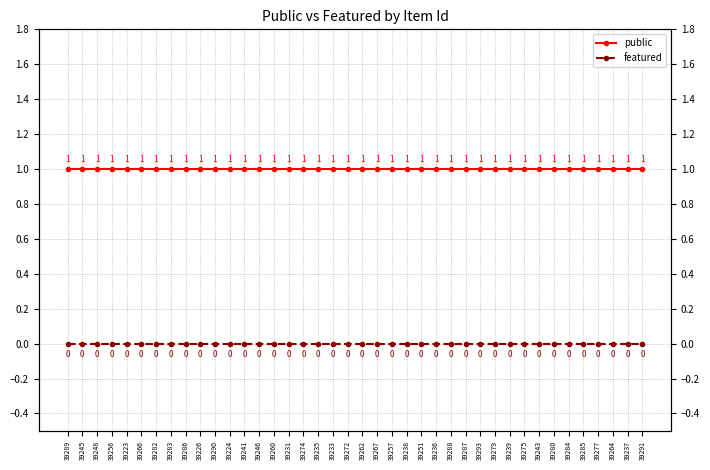

True or false: featured has more than 1 points higher than both neighbors.

False